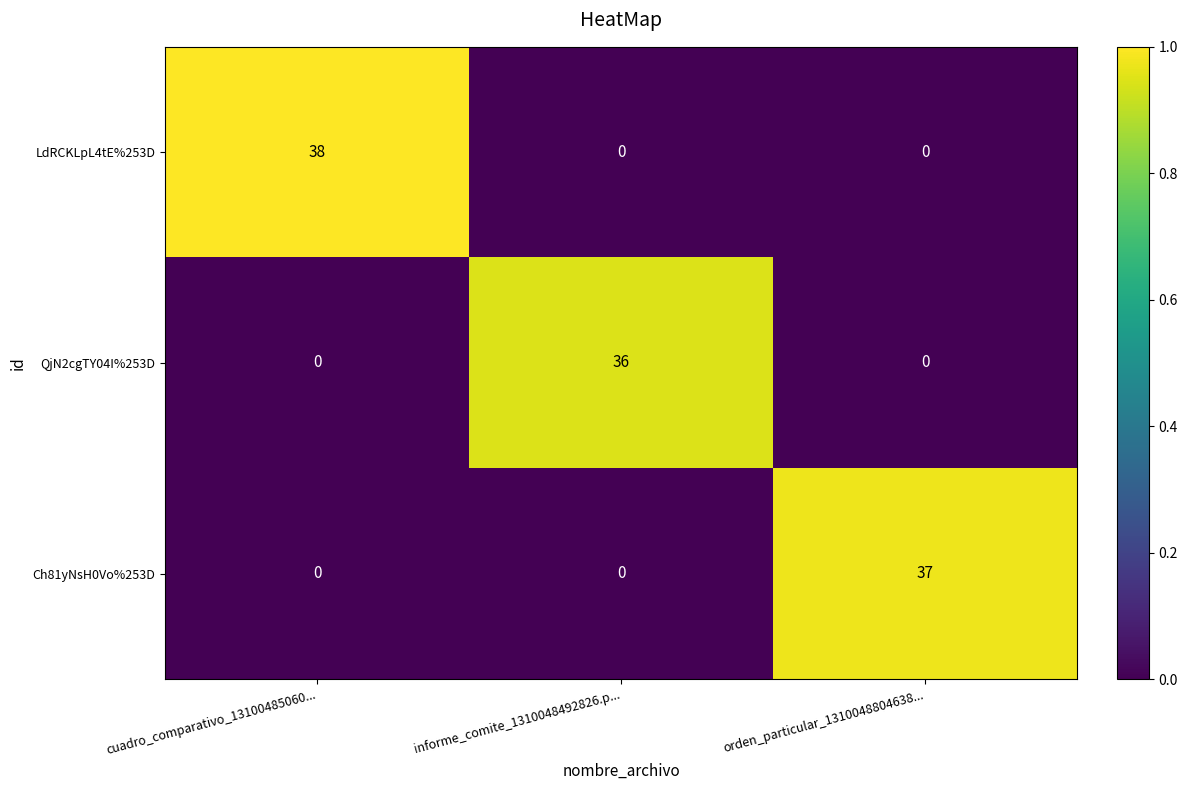

Reading left to right, extract all data points from this chart.

LdRCKLpL4tE%253D: cuadro_comparativo_13100485060...=38	informe_comite_1310048492826.p...=0	orden_particular_1310048804638...=0
QjN2cgTY04I%253D: cuadro_comparativo_13100485060...=0	informe_comite_1310048492826.p...=36	orden_particular_1310048804638...=0
Ch81yNsH0Vo%253D: cuadro_comparativo_13100485060...=0	informe_comite_1310048492826.p...=0	orden_particular_1310048804638...=37